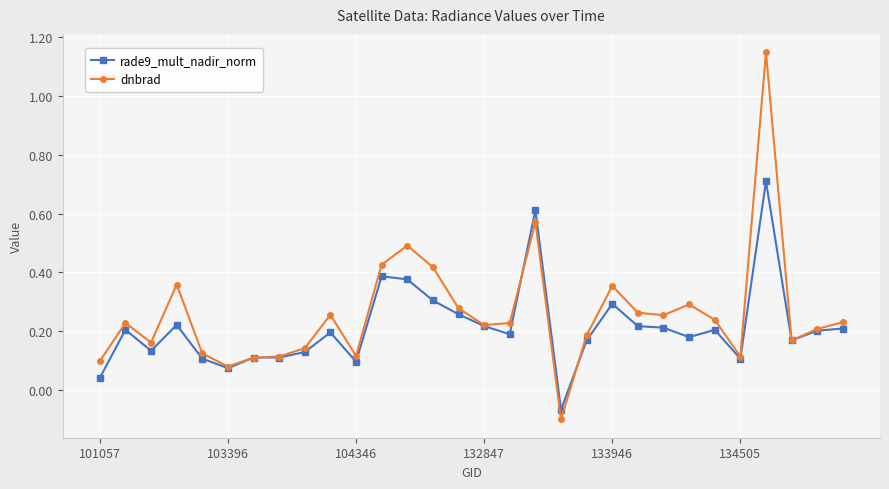

Rank the series by their average value, from lowest to highest.

rade9_mult_nadir_norm, dnbrad